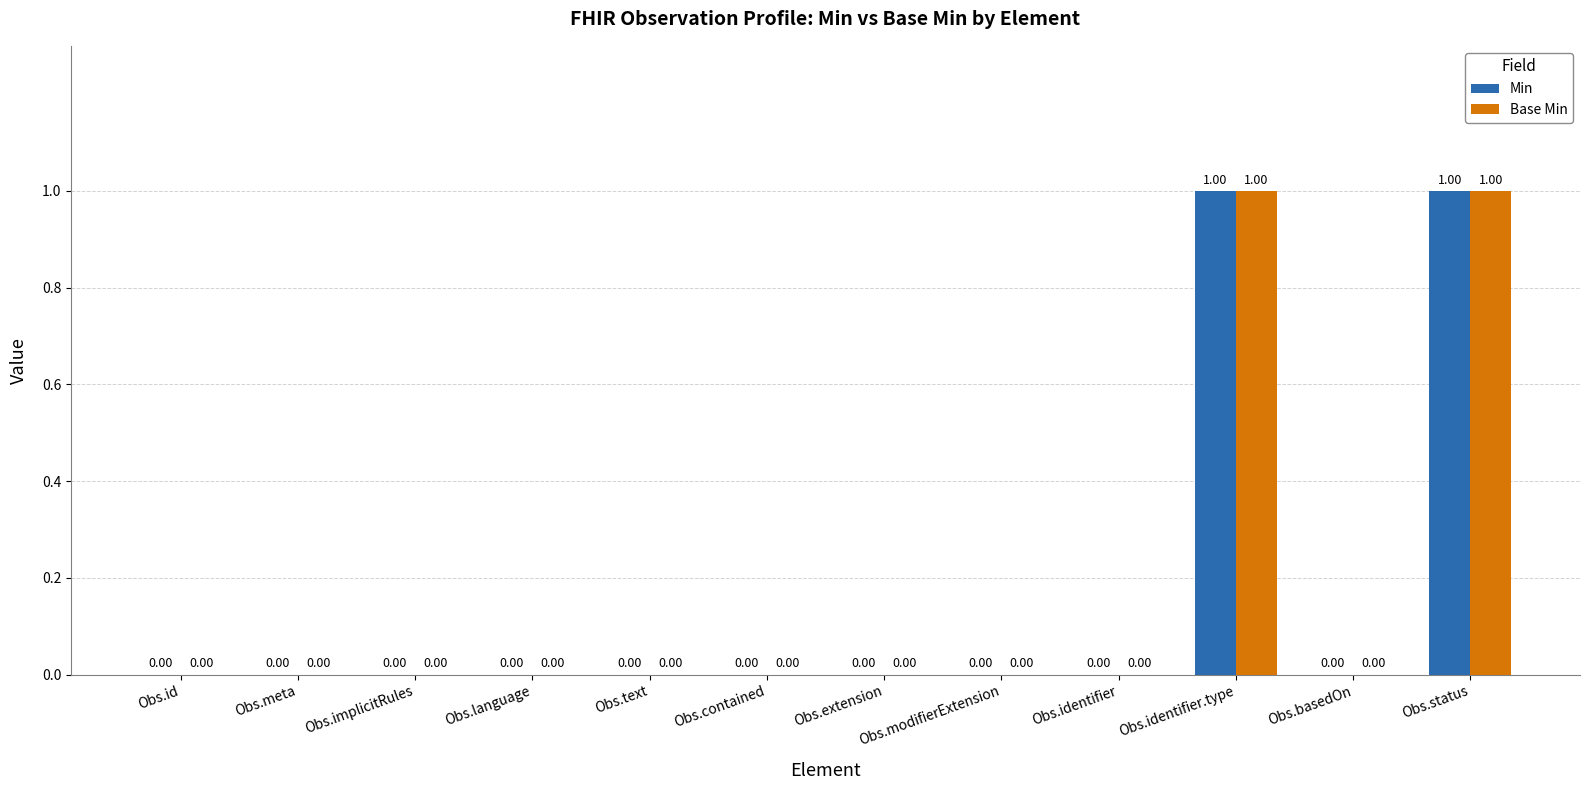

The Base Min series shows 0 at Obs.meta. True or false?

True